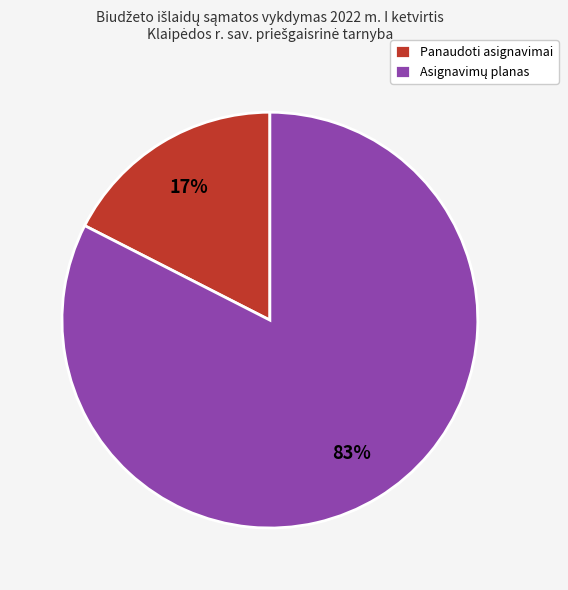

How many slices are in this pie chart?

2